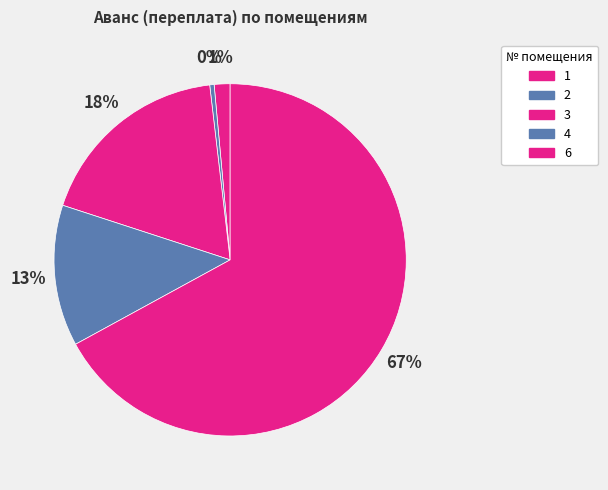

Count the number of slices in the pie.

5